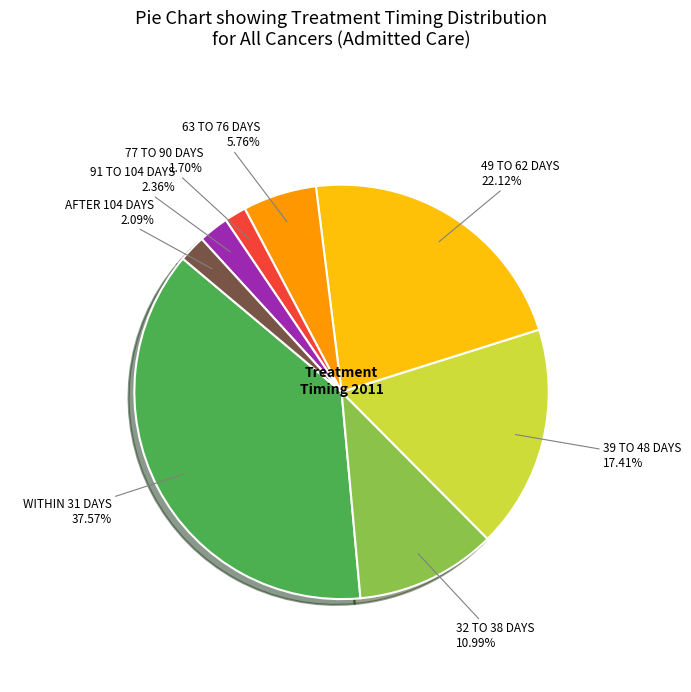

Is there any slice that represents more than half of the pie?

No